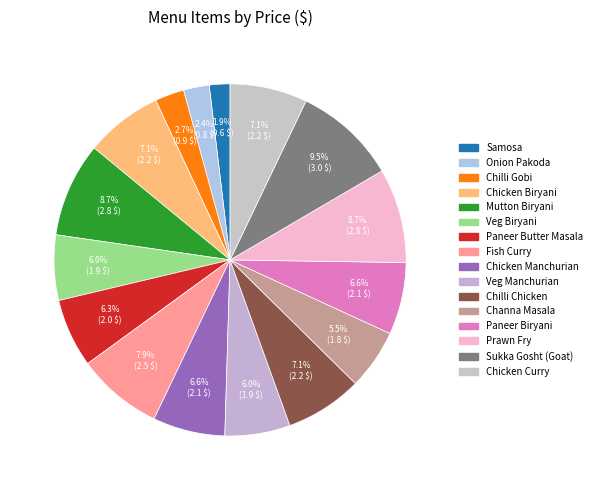

The Fish Curry slice represents 1% of the pie. True or false?

False